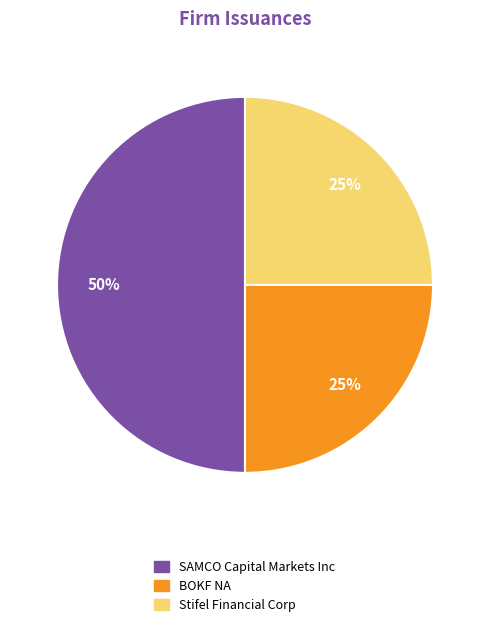

To the nearest percent, what percentage of the pie is SAMCO Capital Markets Inc?

50%